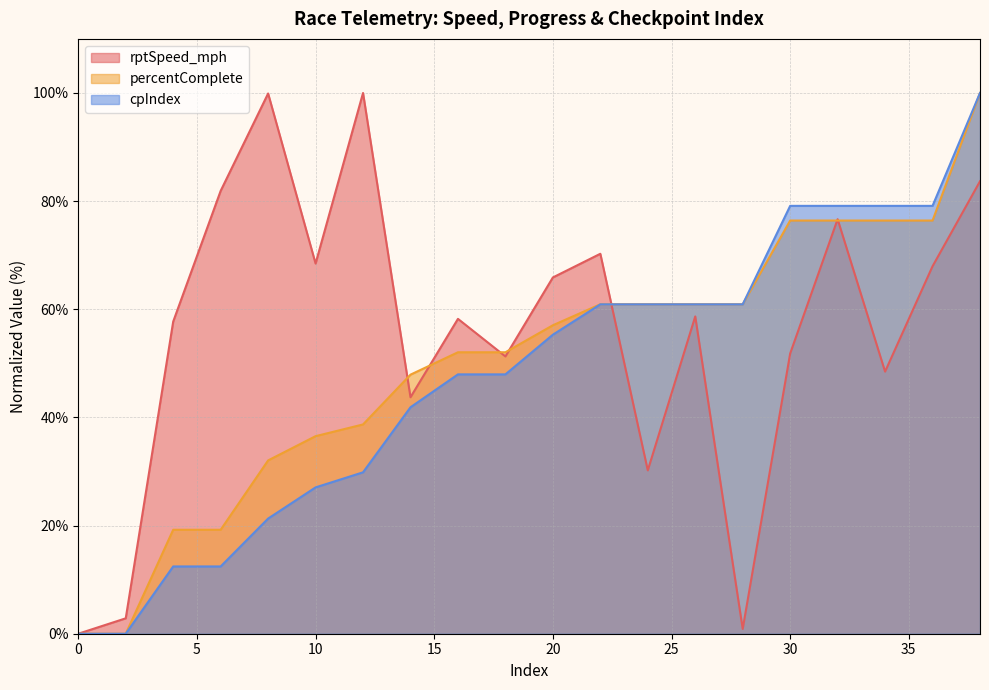

Between which two adjacent categories do cpIndex and percentComplete first intersect?

28 and 30